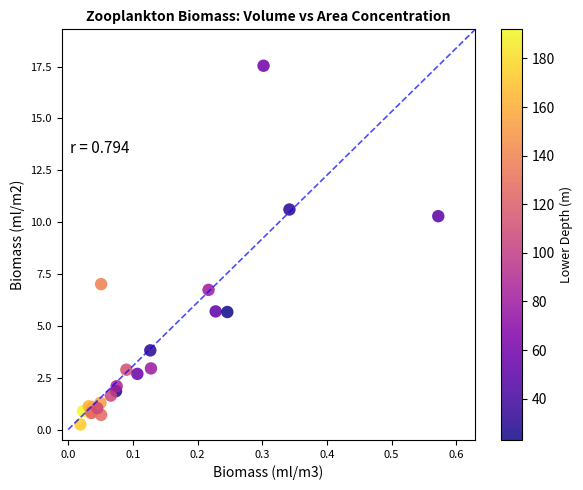

What Y value in the scatter plot is closest to 8?

7.0